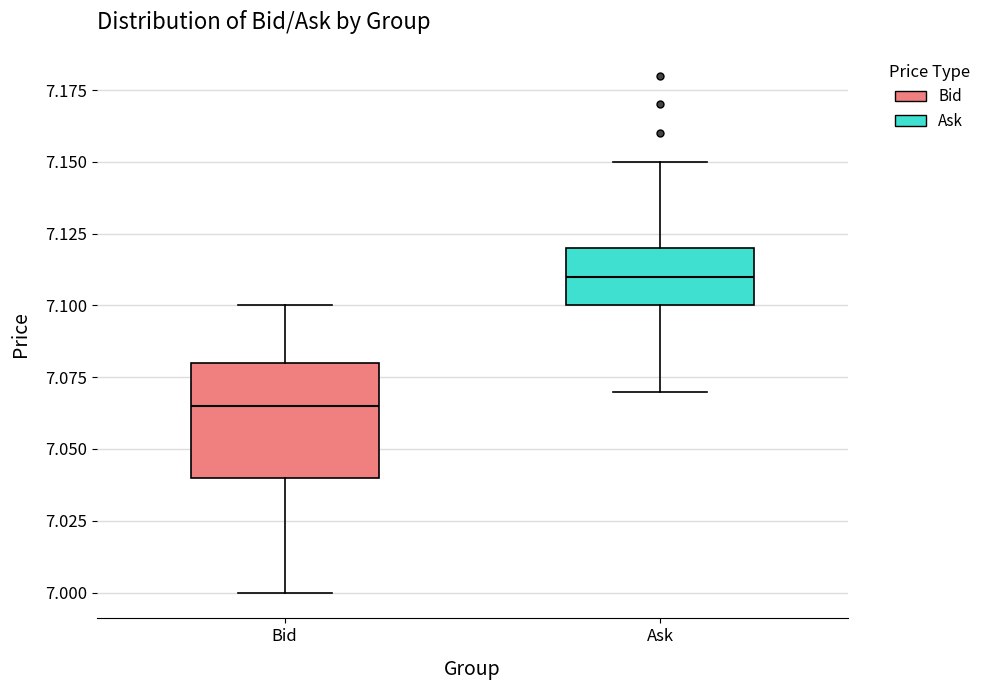

Reading left to right, read every box against the y-axis: the position of its median line, the range the box covers, and the ends of its whiskers. The values are not printed on the chart, so give them approximately, as read against the axis.

Bid: median 7.065, box 7.040 to 7.080, whiskers 7.000 to 7.100
Ask: median 7.110, box 7.100 to 7.120, whiskers 7.070 to 7.150